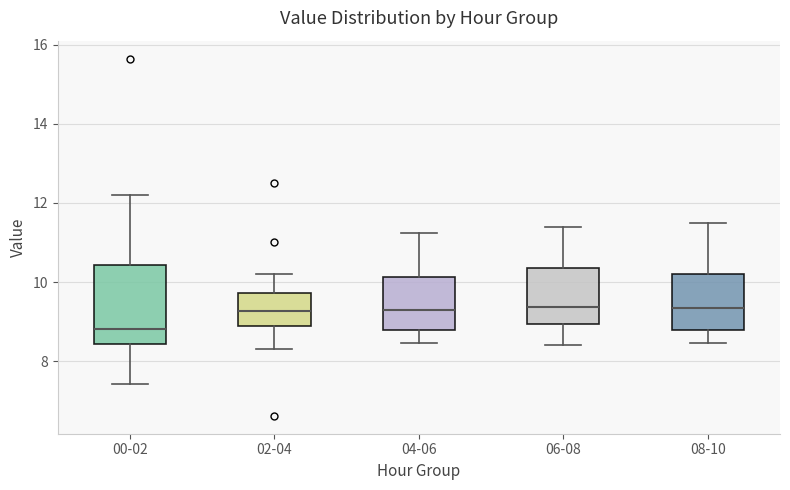

Comparing the boxes themselves (not the whiskers), which one is the tallest?

00-02